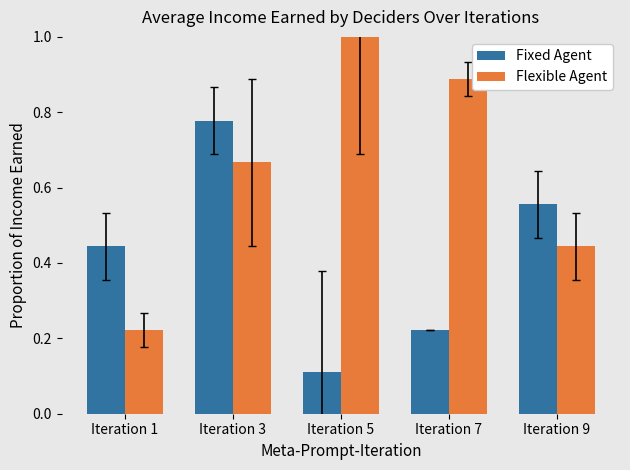

Which series has the widest spread of values?

Flexible Agent